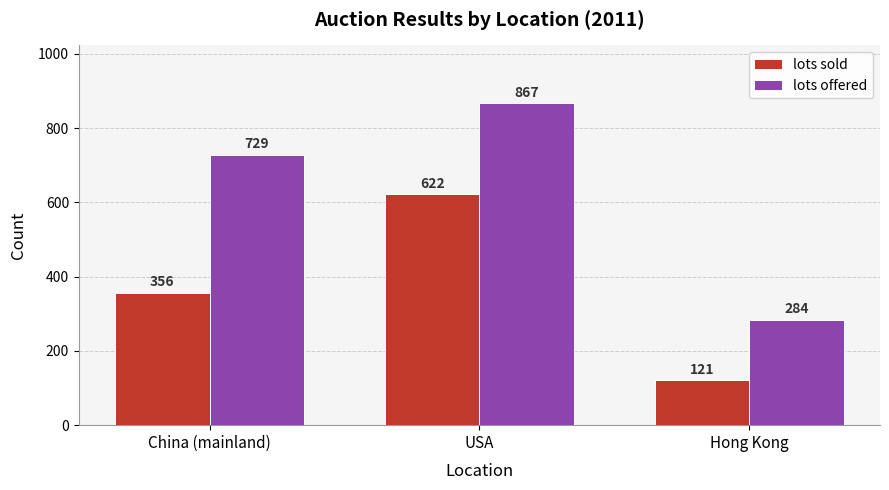

What value does the lots sold series have at Hong Kong, to the nearest 50?

100